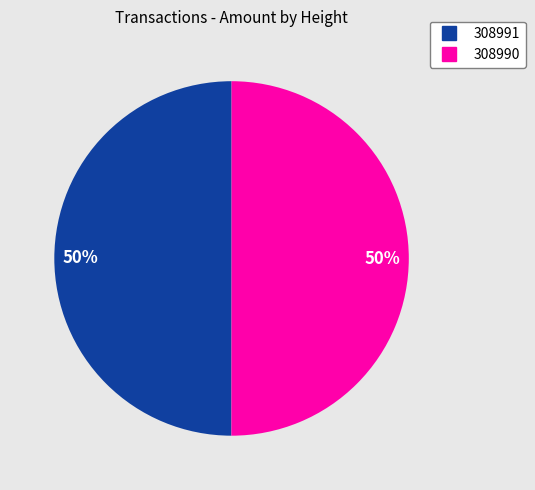

To the nearest percent, what is the average slice percentage?

50%